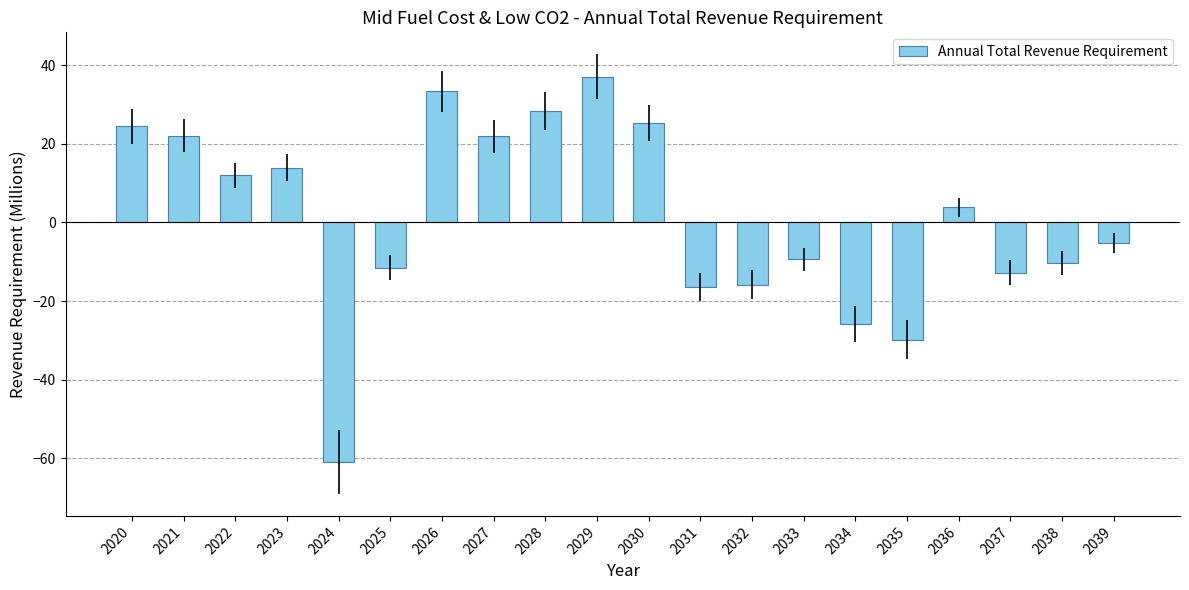

Which category has the lowest value across all series?

2024